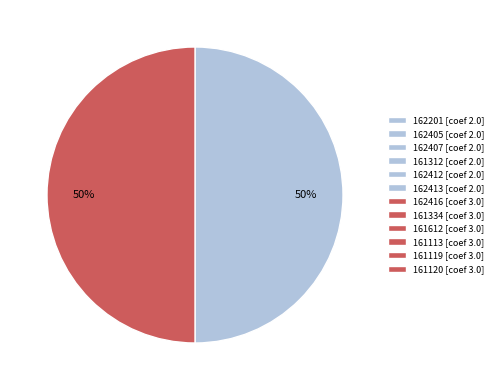

To the nearest percent, what is the average slice percentage?

50%